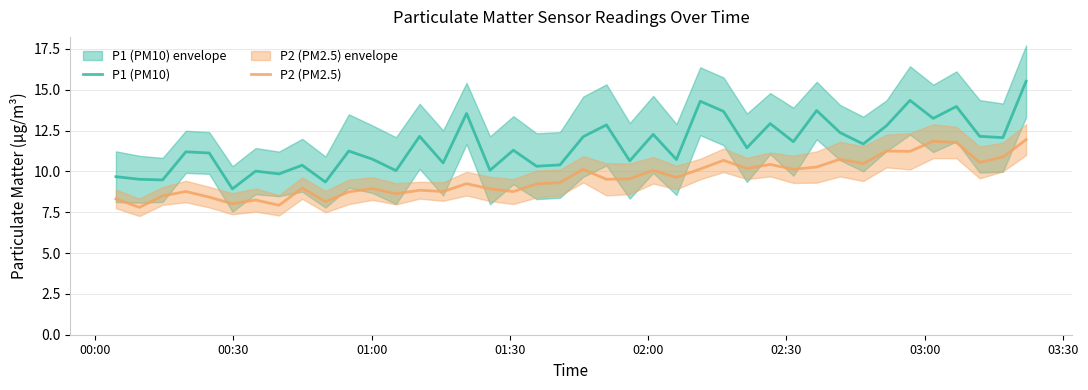

True or false: P1 (PM10) and P2 (PM2.5) intersect in this chart.

False